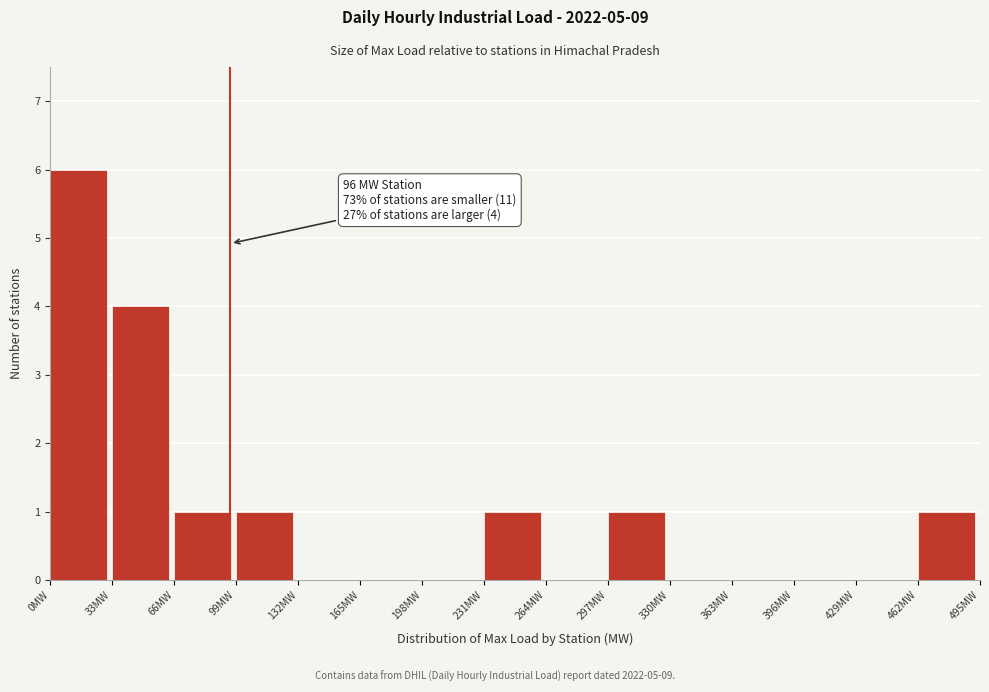

Which range on the x-axis has the tallest bar?

0 to 33